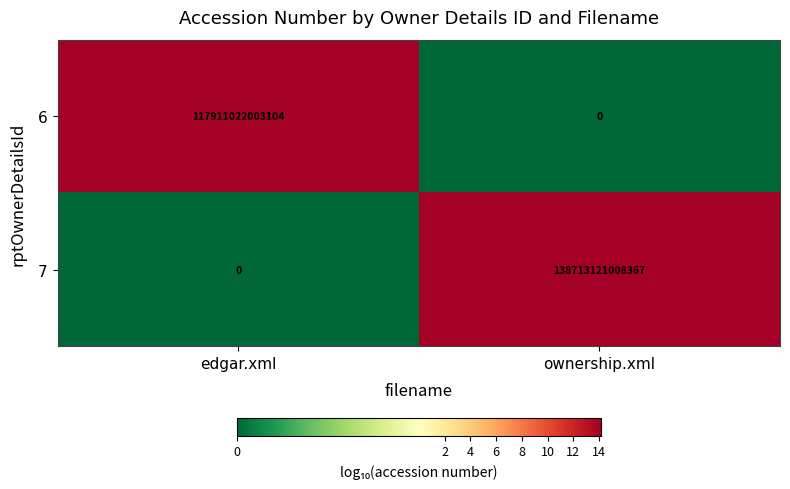

At which category is the sum across all series the highest?

ownership.xml